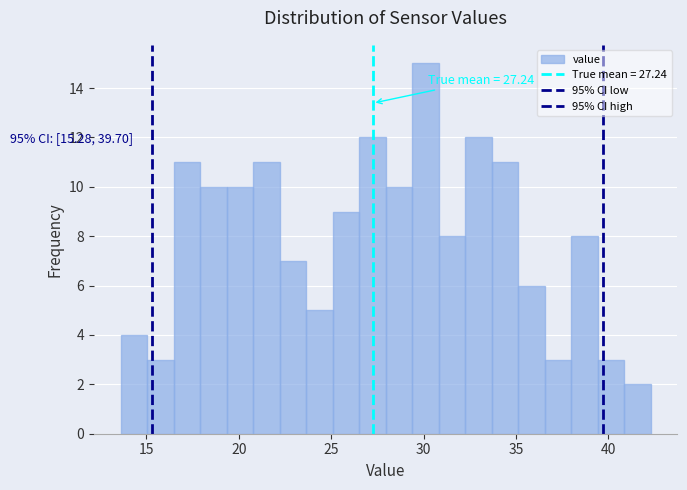

Read against the x-axis, roughly where is the centre of the tallest bar?

30.0